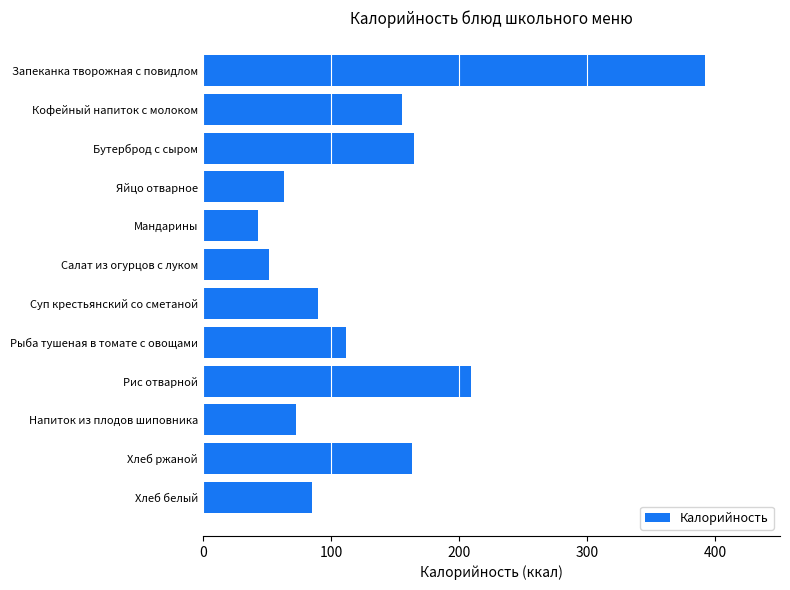

How many bars are there in total?

12